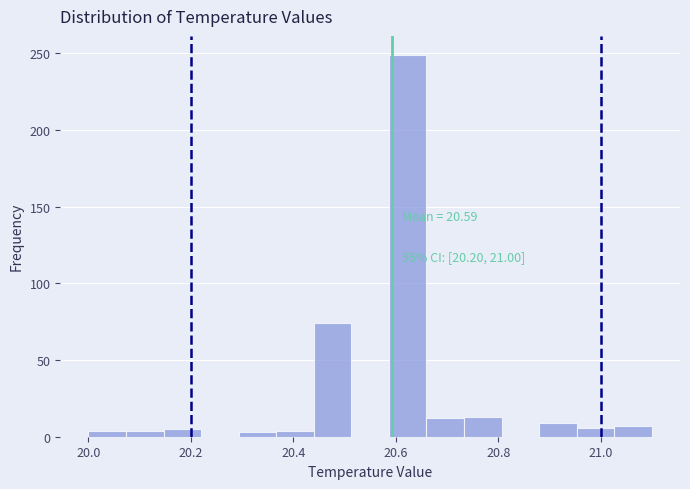

Around what value on the x-axis is the tallest bar? Give the approximate position of its centre, as read against the axis.

20.62